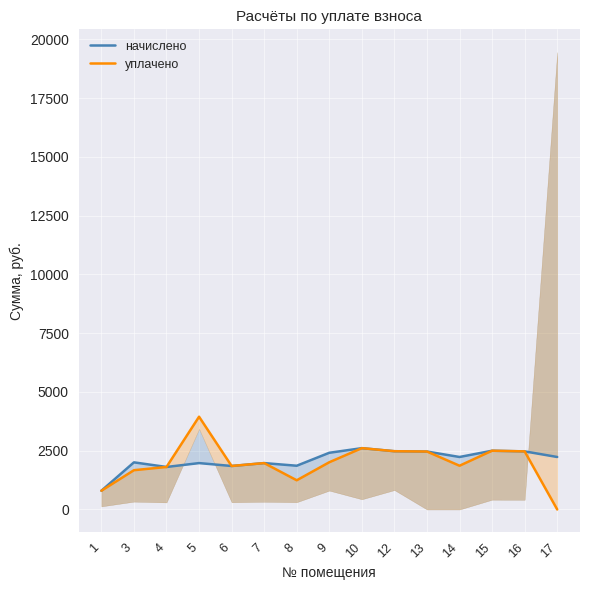

Rank the series at 4 from highest to lowest value.

начислено, уплачено